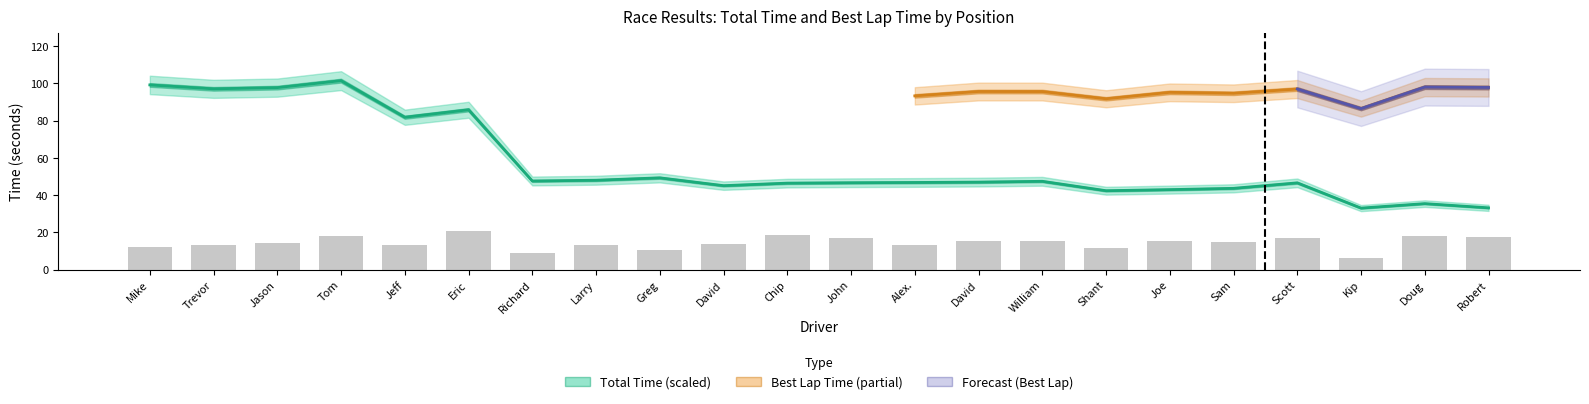

What is the minimum value for Total Time?

33.0